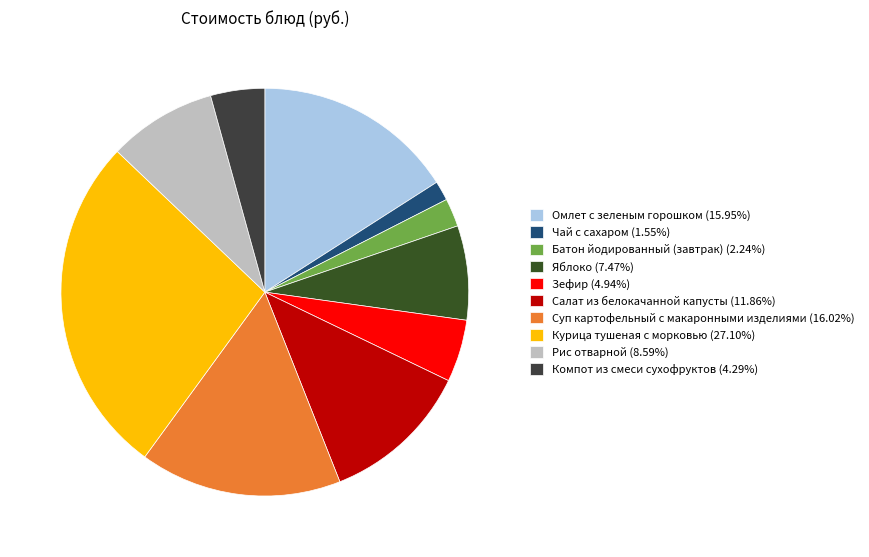

To the nearest percent, what is the combined percentage of Суп картофельный с макаронными изделиями and Чай с сахаром?

18%